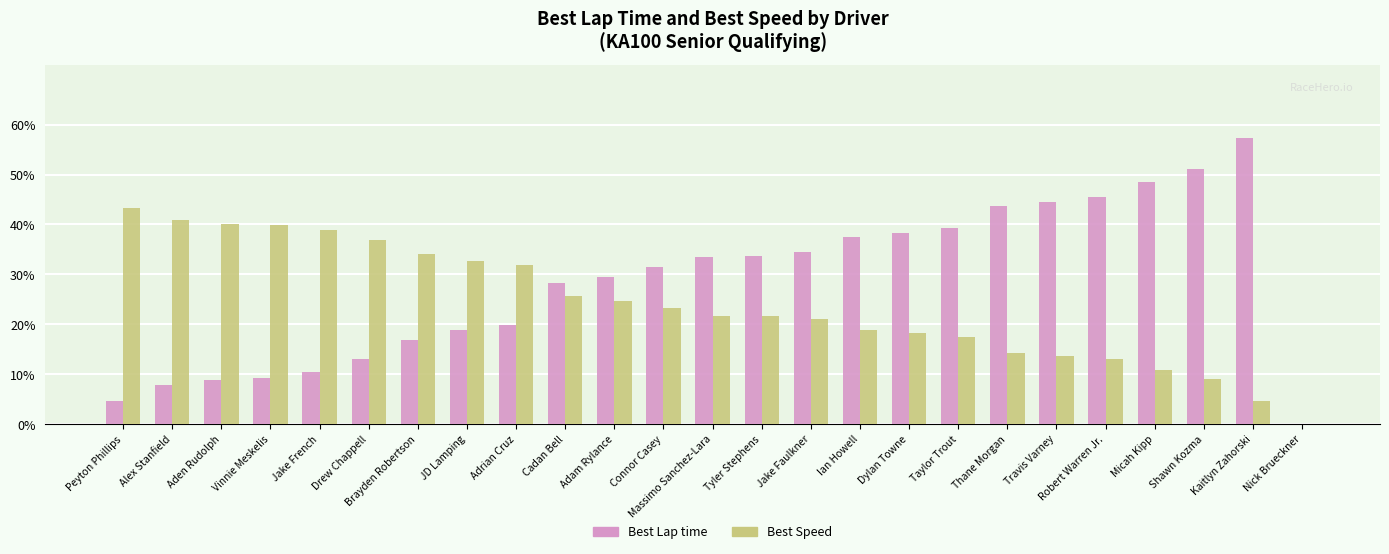

What is the highest value of the Best Lap time series?

57.3